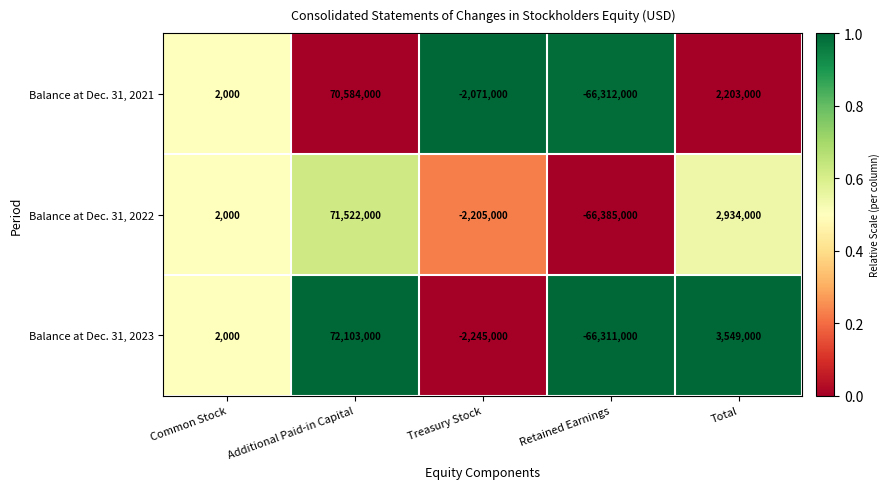

Which series has the largest total across all categories?

Balance at Dec. 31, 2023